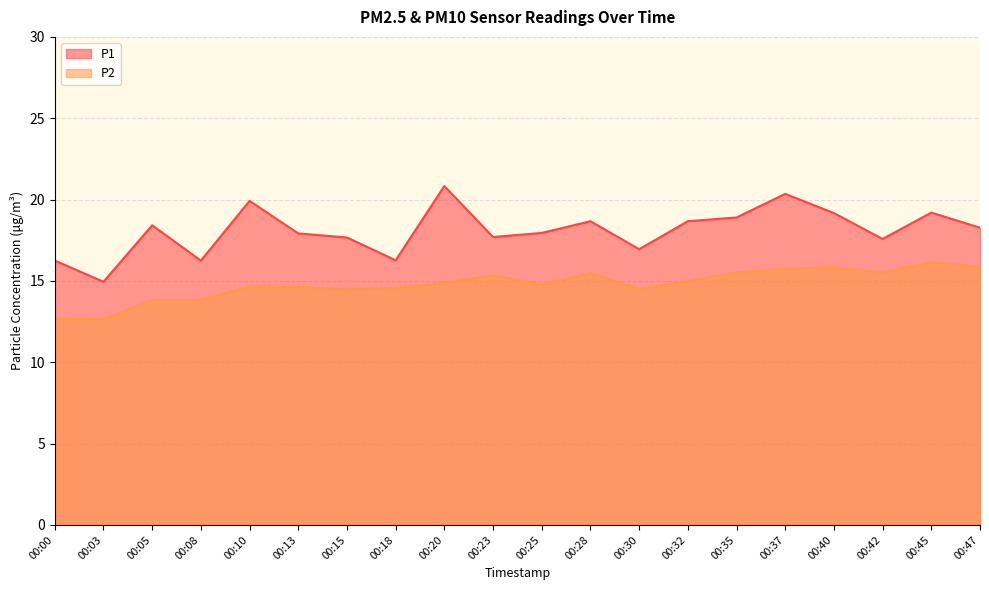

At which category is the sum across all series the highest?

00:37